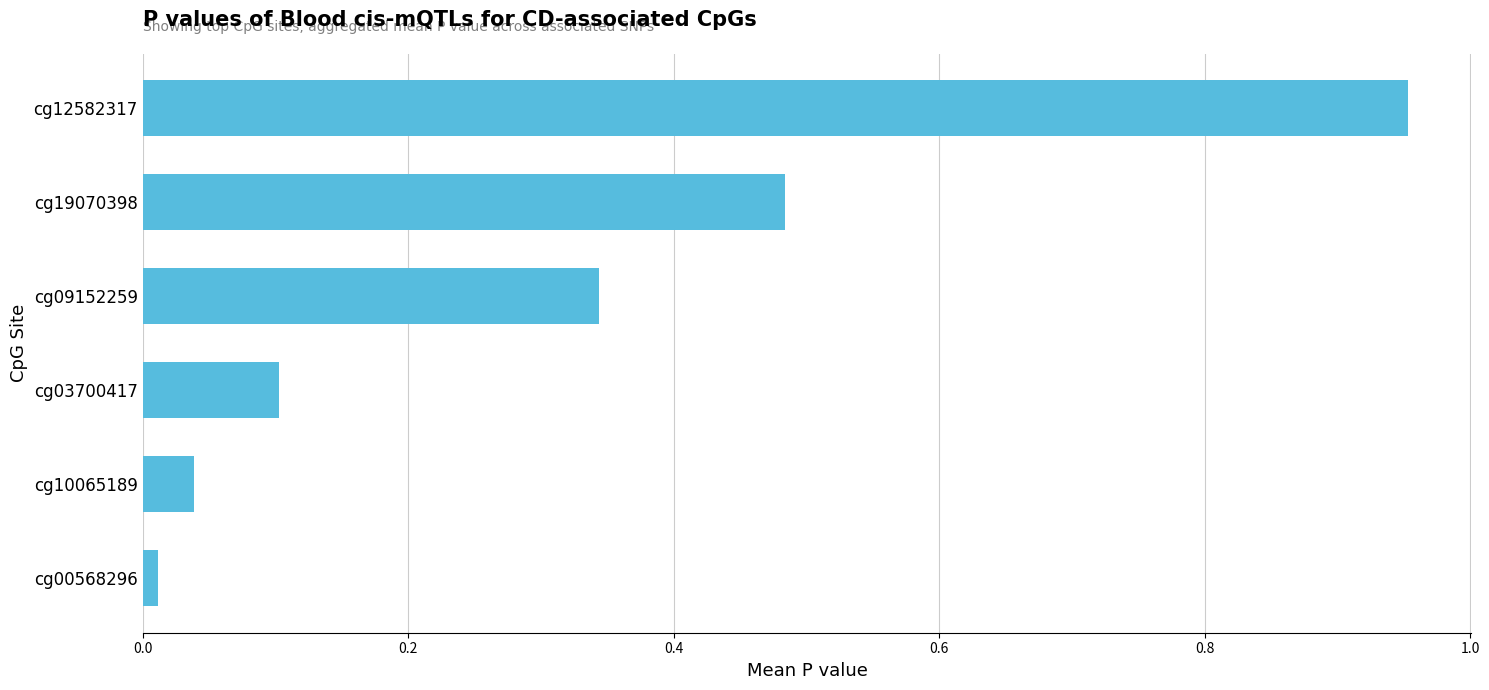

How many bars are there in total?

6